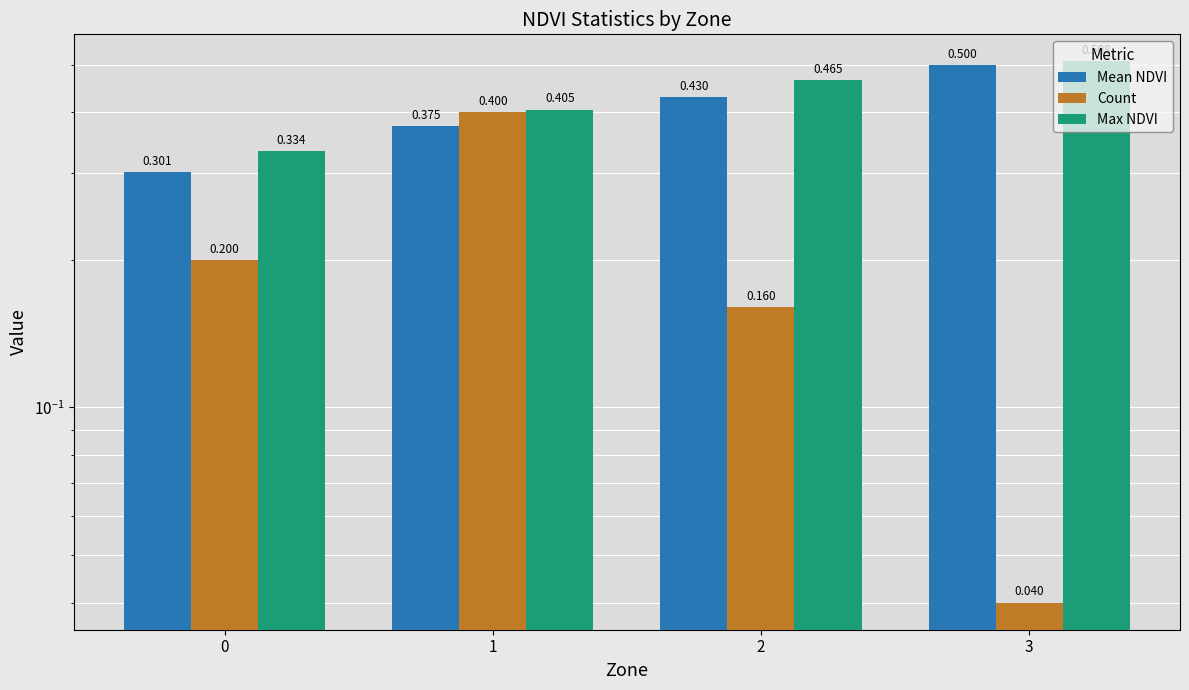

The value of Count at 1 is 0.1. True or false?

False